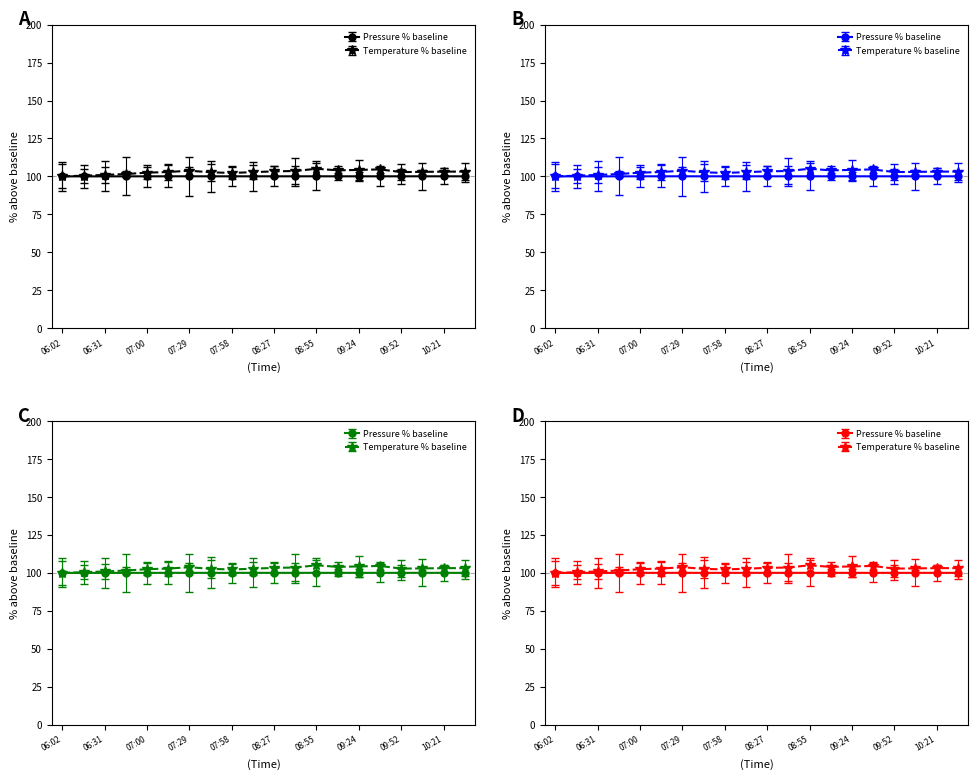

True or false: Pressure (Pa) and Temperature (C) cross at least once.

False